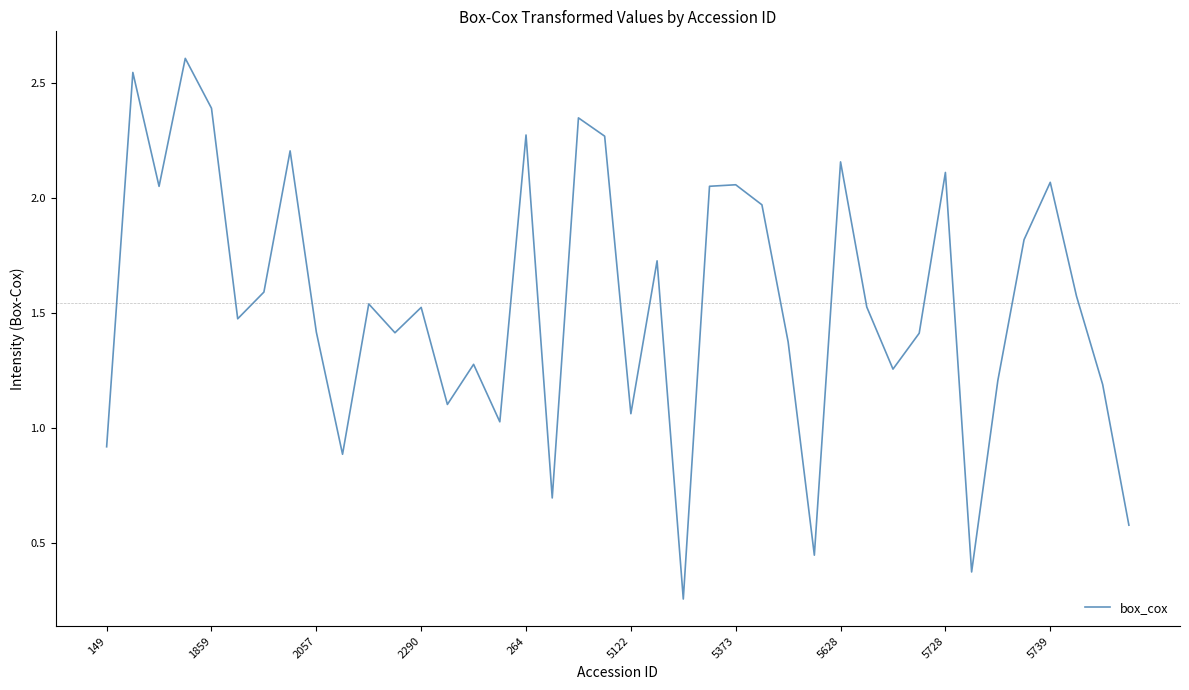

Count the number of data series in this chart.

1